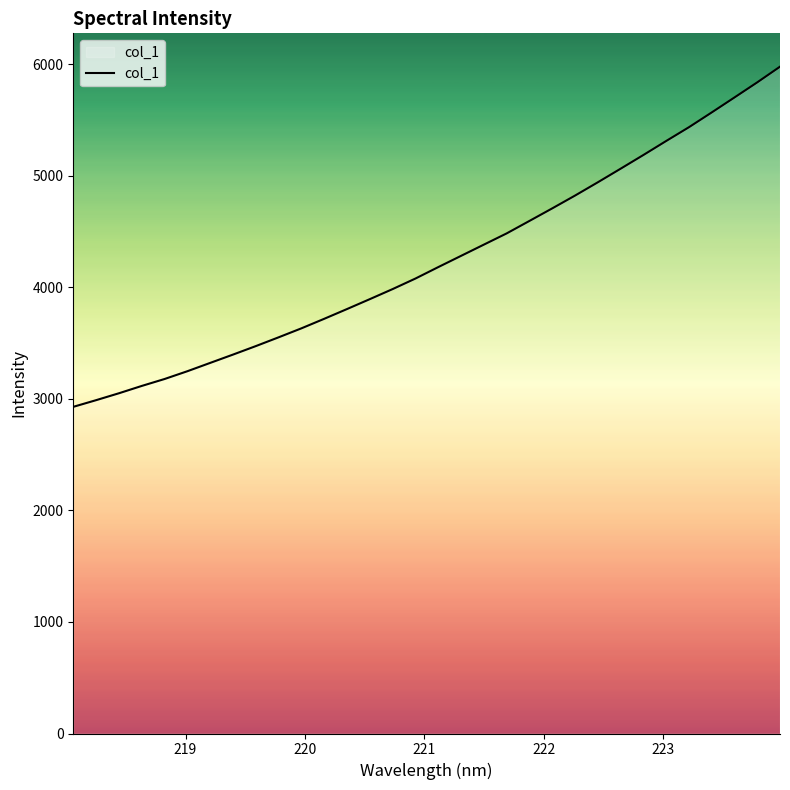

What is the difference between the maximum and minimum values?

3050.0